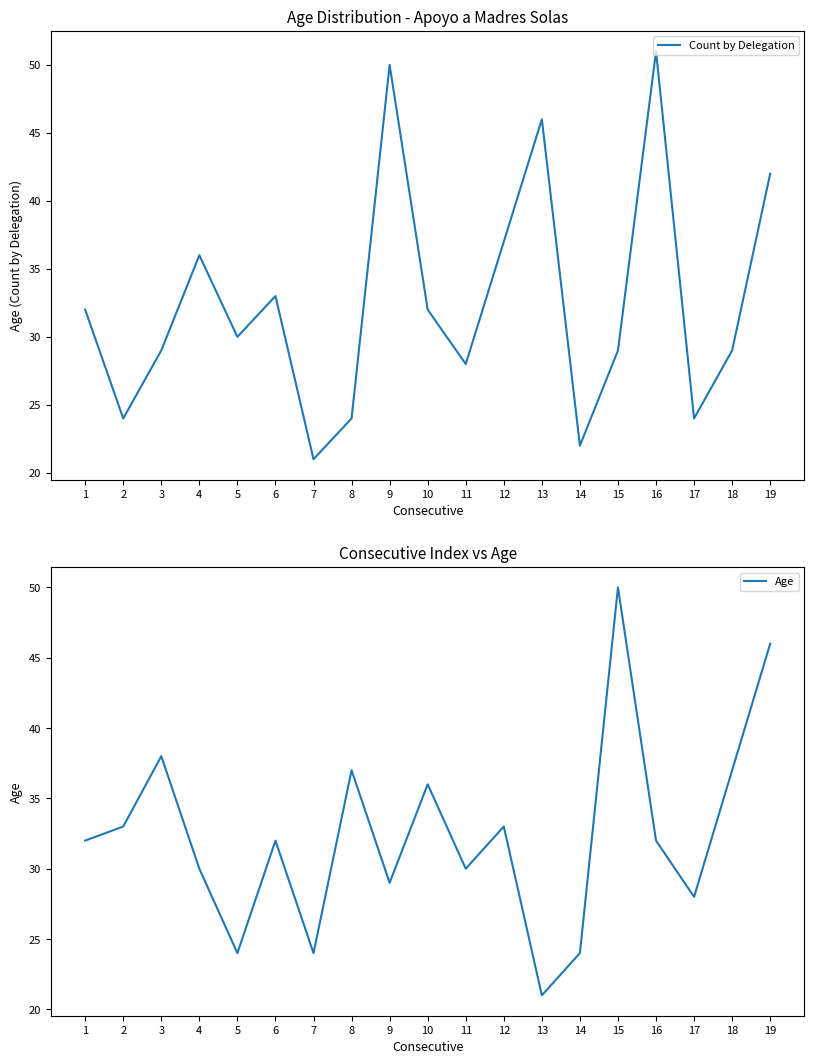

What is the sum of the Count by Delegation values at 9 and 10?

82